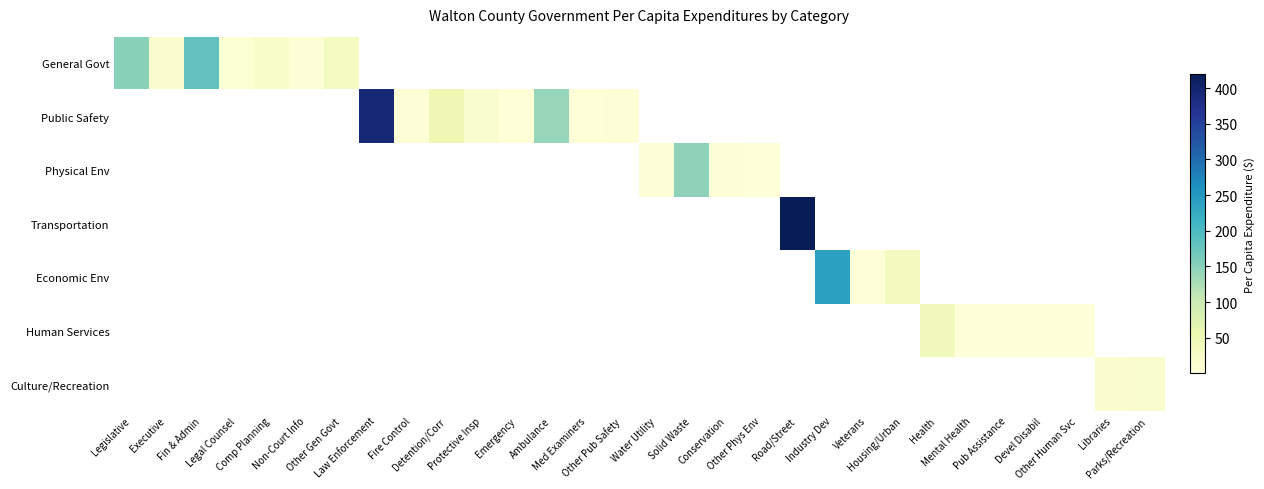

How many positive values does the Physical Env series have?

4